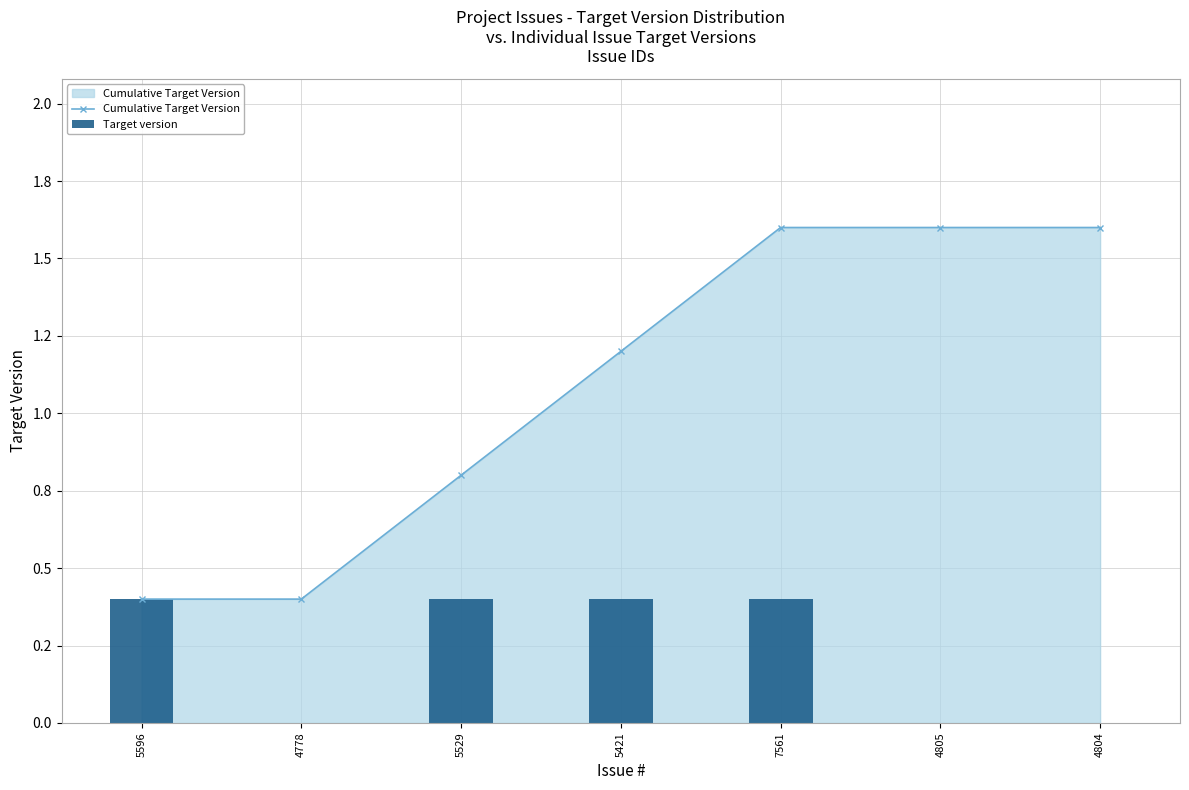

How many categories are shown in the chart?

7